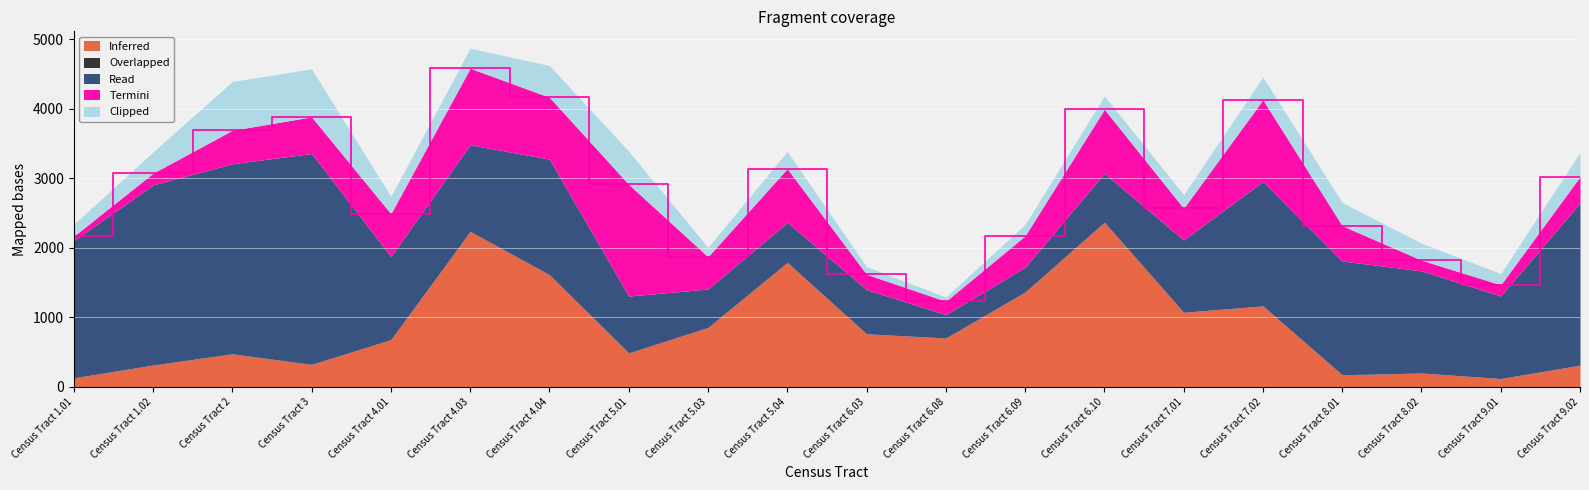

Which category has the lowest value in the Clipped series?

Census Tract 6.08